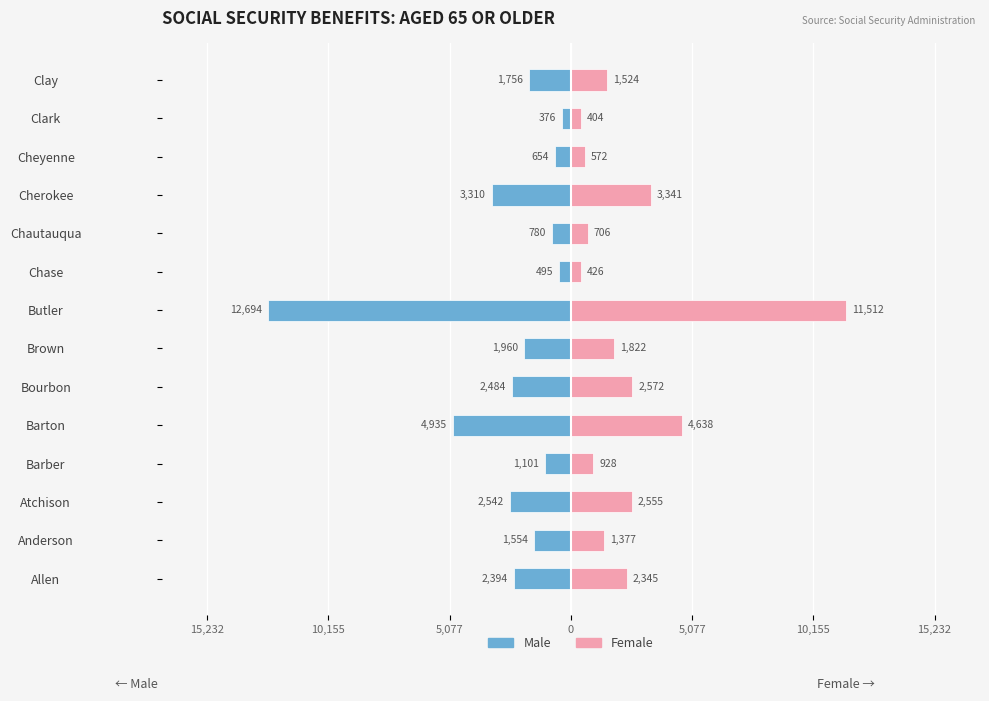

Are the bars horizontal?

Yes